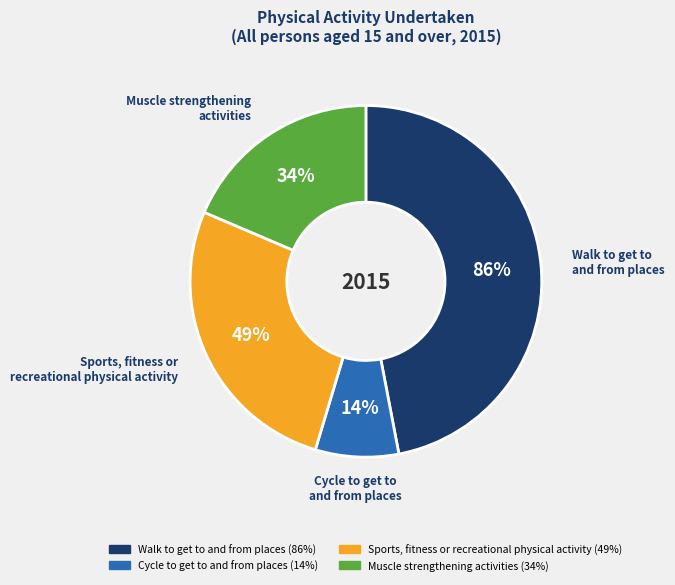

What is the smallest slice in the pie chart?

Cycle to get to
and from places